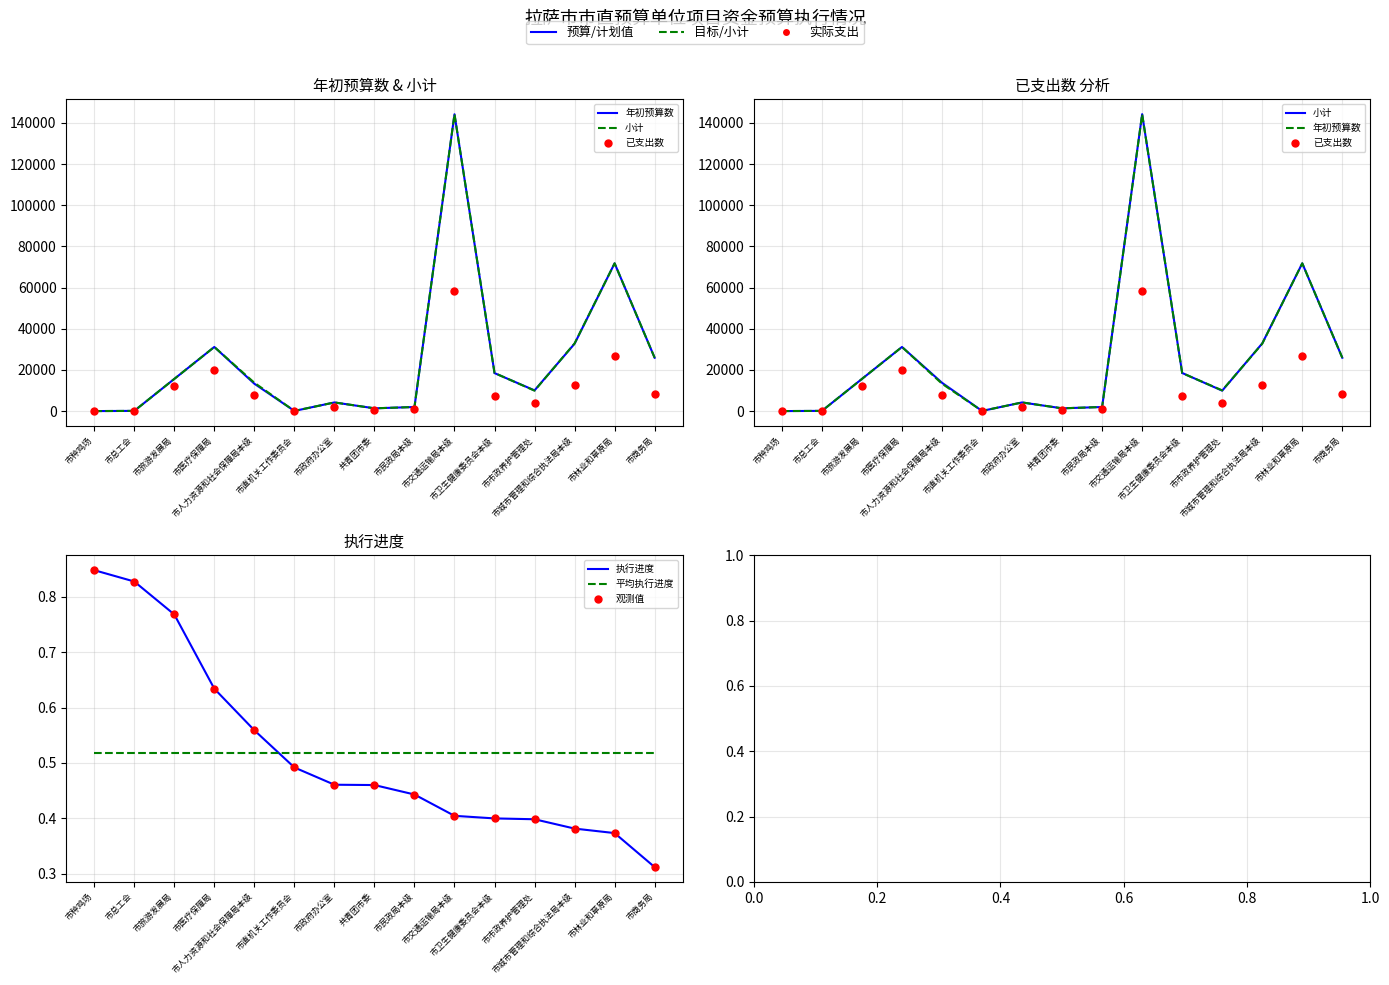

Which series contains the lowest Y value?

执行进度